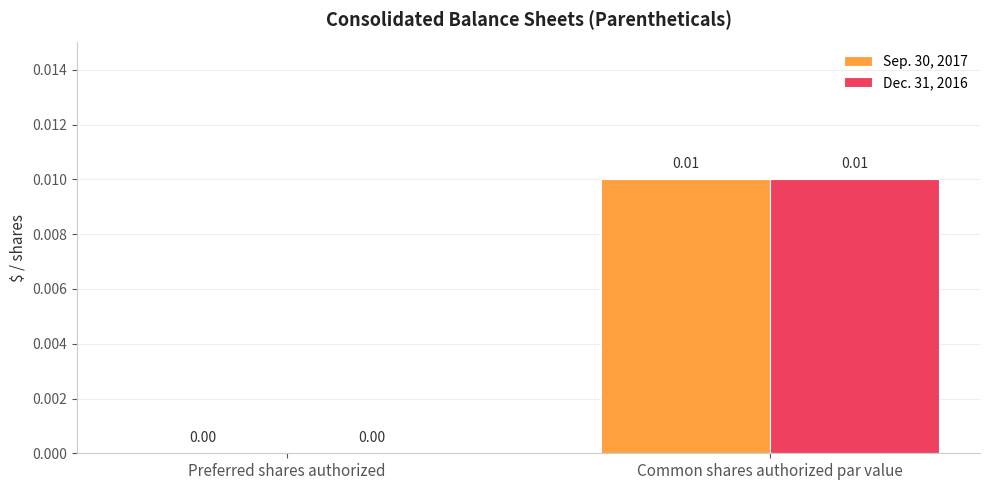

Is it true that Sep. 30, 2017 equals 0.0 at Preferred shares authorized?

True